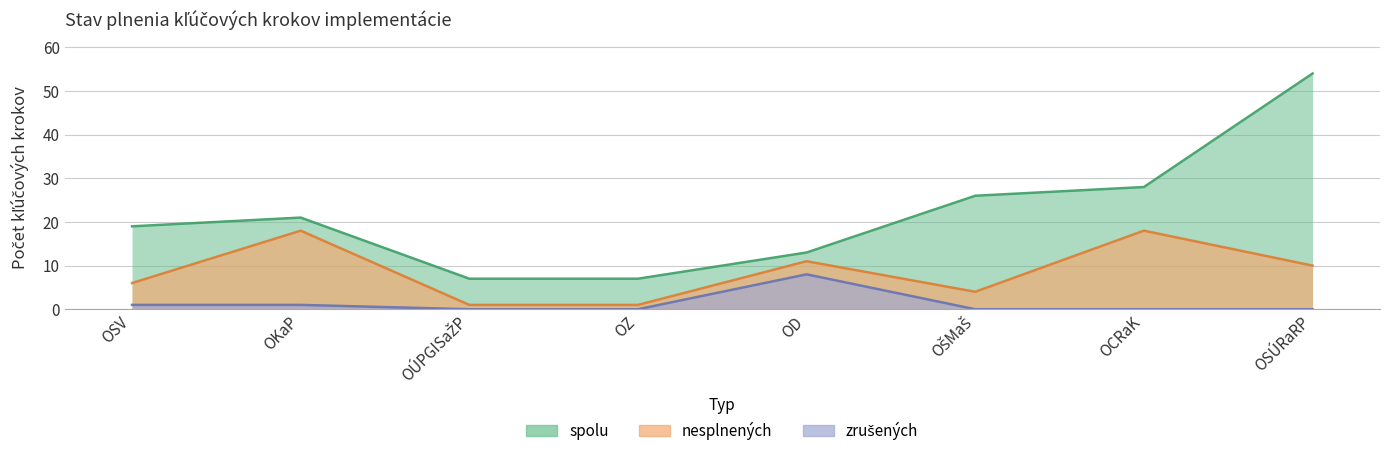

What is the difference between the second highest and second lowest values in the spolu series?

21